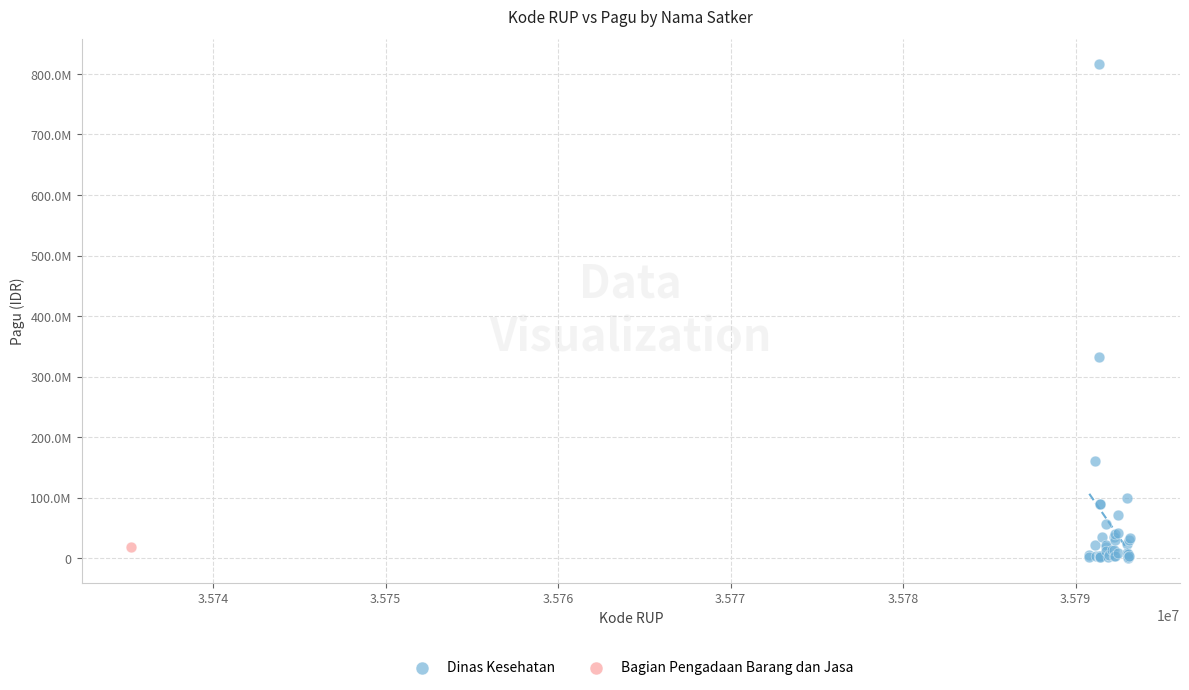

What are all the series names shown in the legend?

Dinas Kesehatan, Bagian Pengadaan Barang dan Jasa